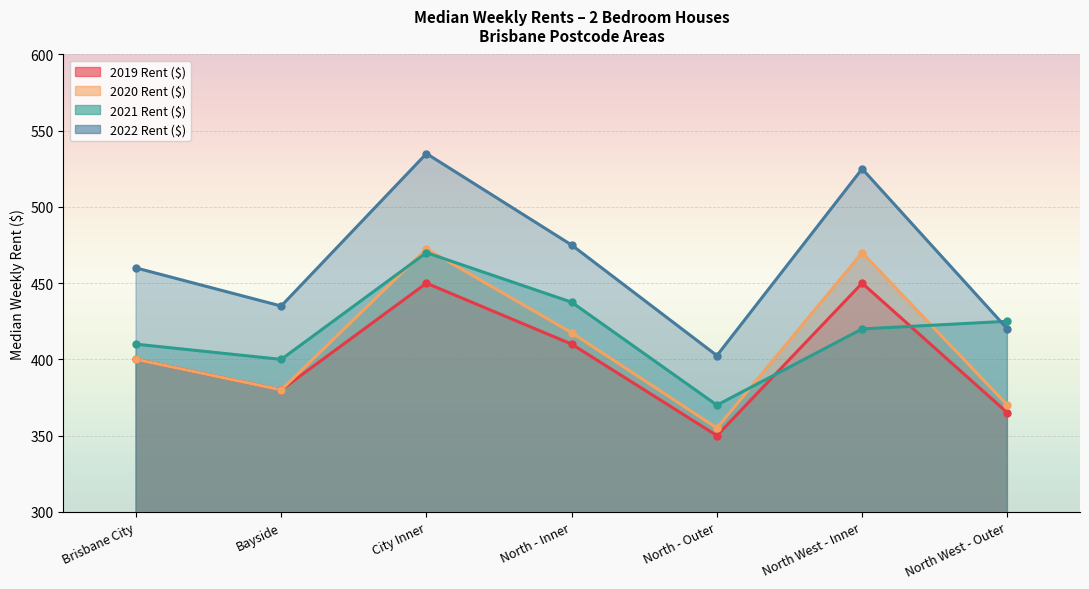

How many lines are shown in the chart?

4